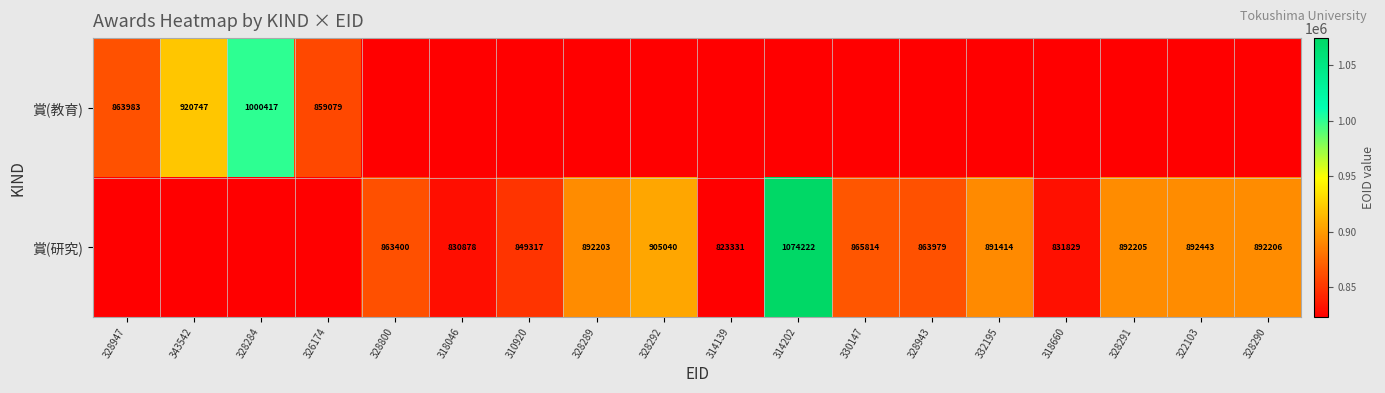

Which has a higher value, 322103 or 310920?

322103